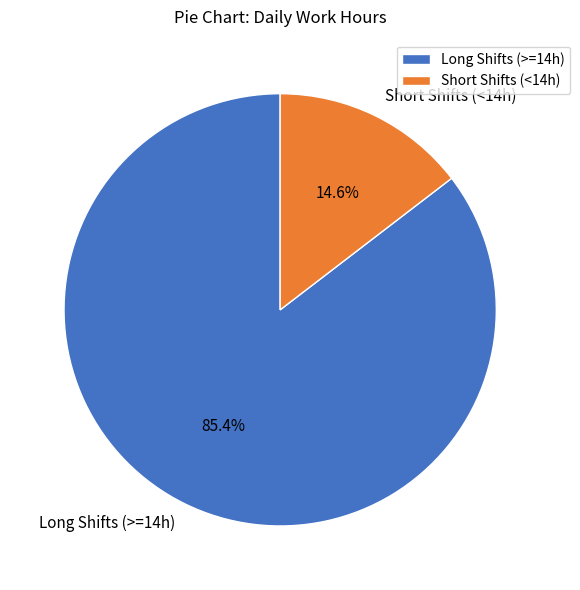

What is the total percentage of Short Shifts (<14h) and Long Shifts (>=14h)?

100.0%